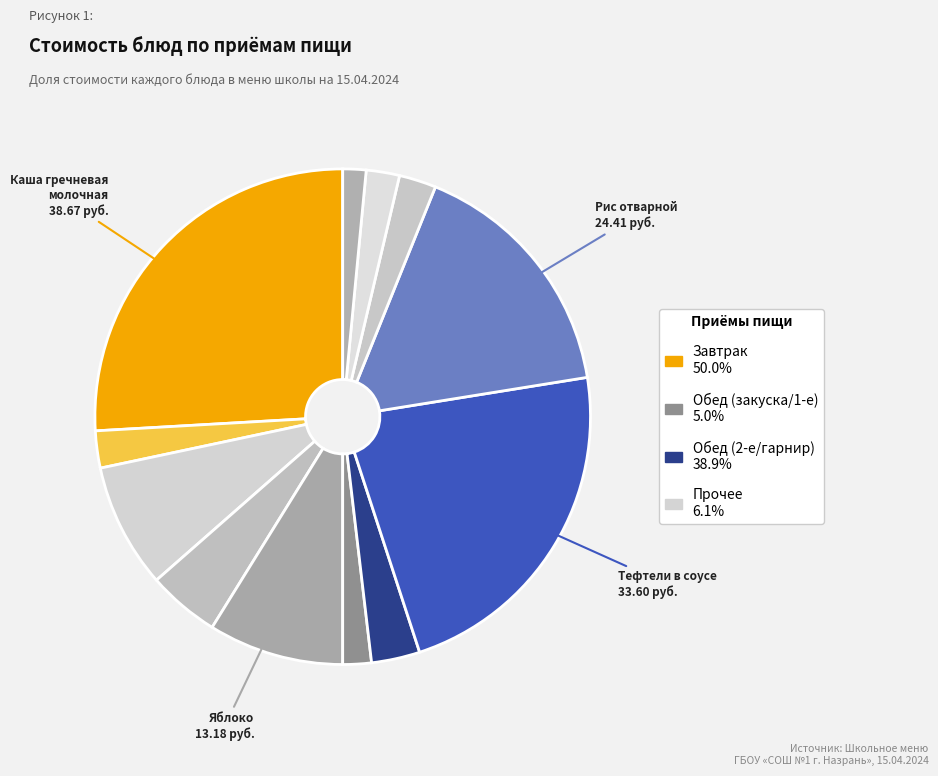

Count the number of slices in the pie.

12